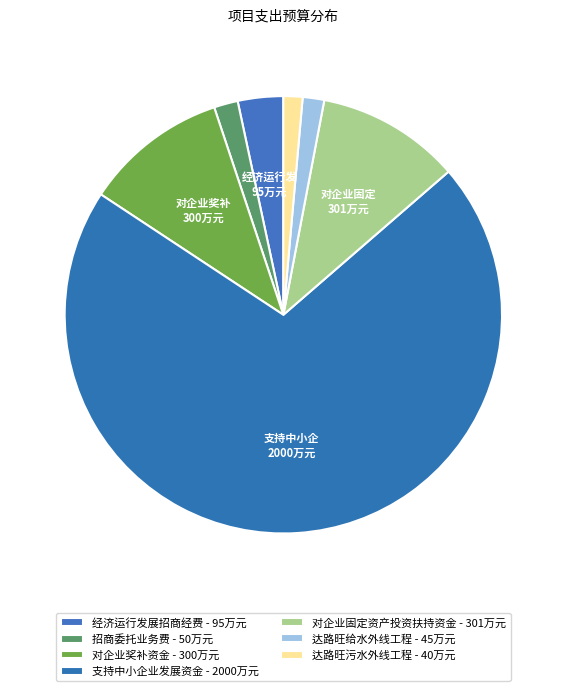

How many slices are in this pie chart?

7